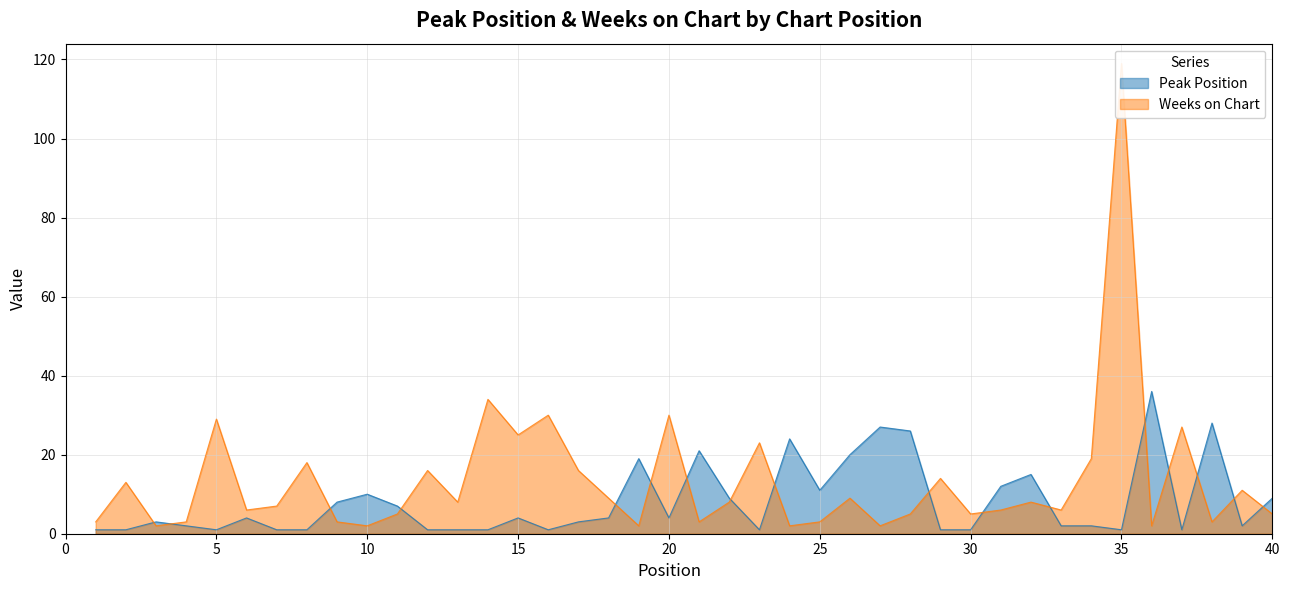

Reading left to right, transcribe all the data shown in this chart.

Peak Position: 1	1	3	2	1	4	1	1	8	10	7	1	1	1	4	1	3	4	19	4	21	9	1	24	11	20	27	26	1	1	12	15	2	2	1	36	1	28	2	9
Weeks on Chart: 3	13	2	3	29	6	7	18	3	2	5	16	8	34	25	30	16	9	2	30	3	8	23	2	3	9	2	5	14	5	6	8	6	19	119	2	27	3	11	5